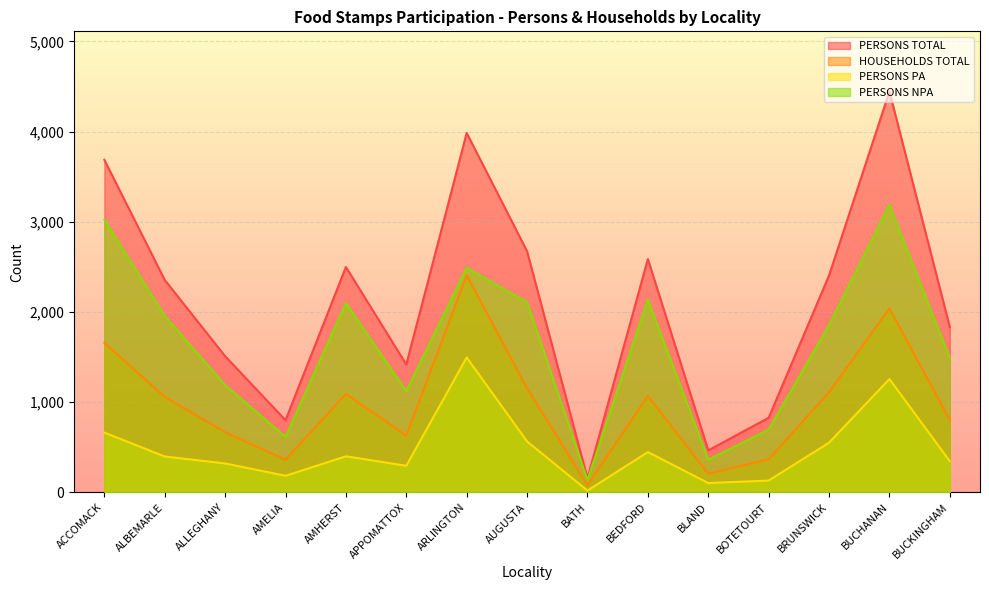

List the series in order of their overall mean, highest first.

PERSONS TOTAL, PERSONS NPA, HOUSEHOLDS TOTAL, PERSONS PA